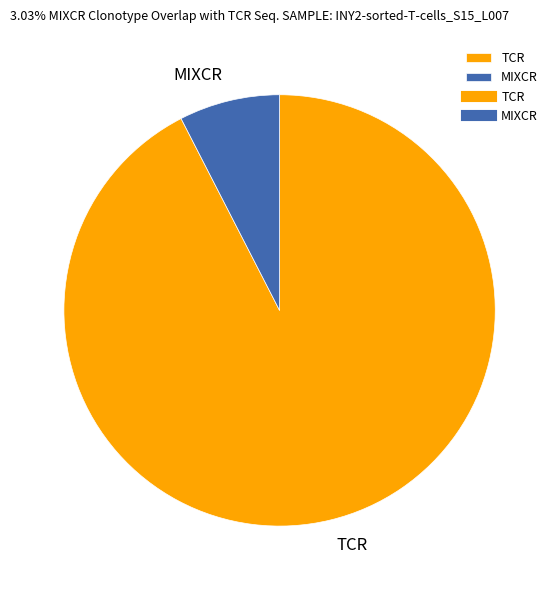

Which category has the biggest portion of the pie?

TCR